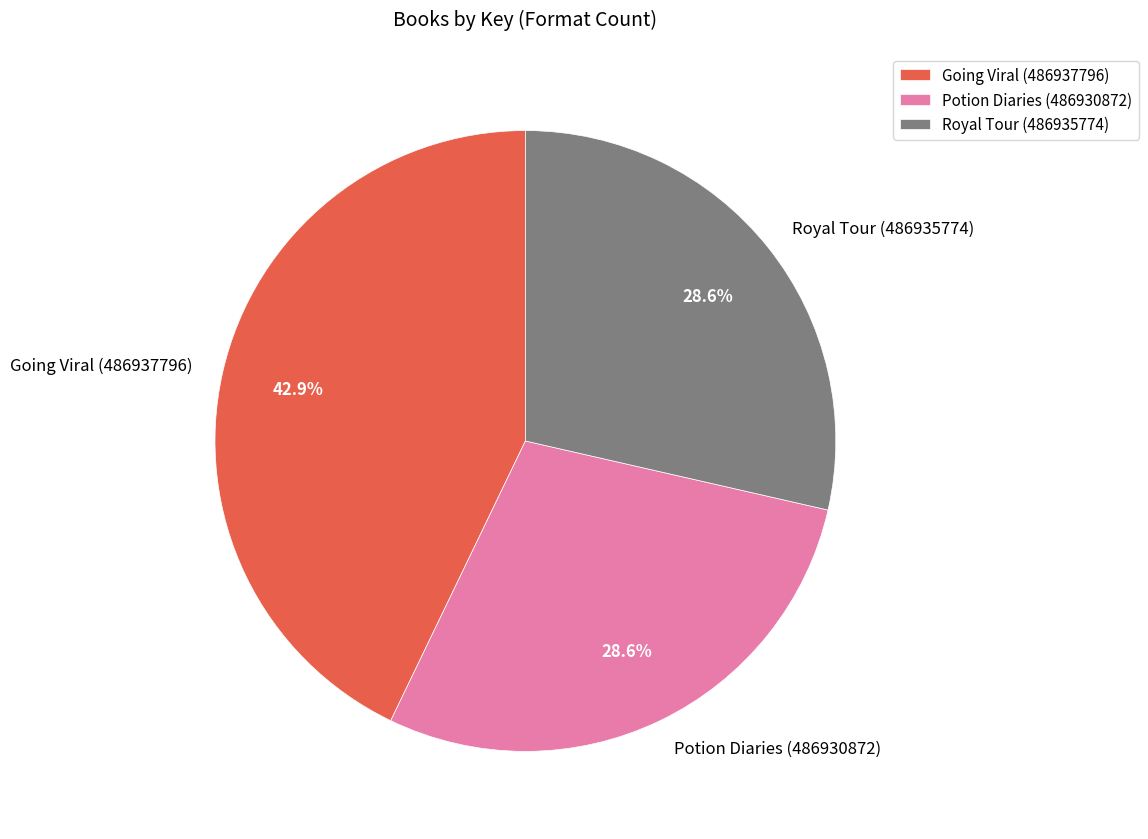

Which slice is the largest?

Going Viral (486937796)